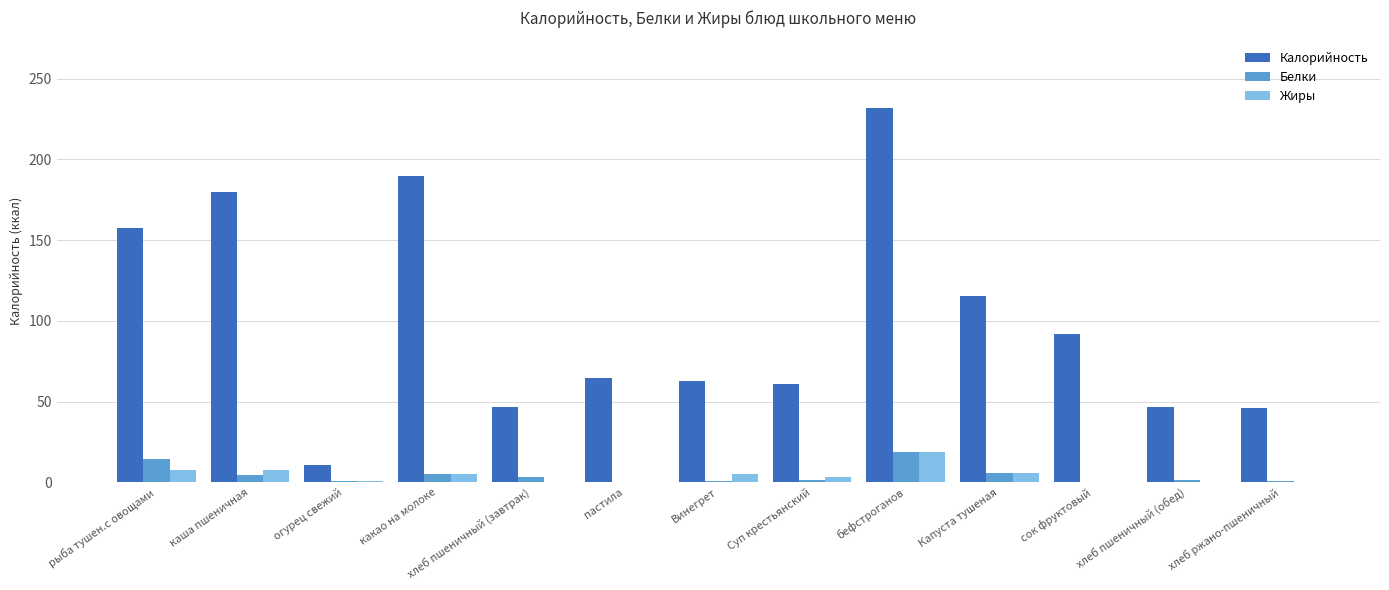

What is the total value across all series at рыба тушен.с овощами?

179.5